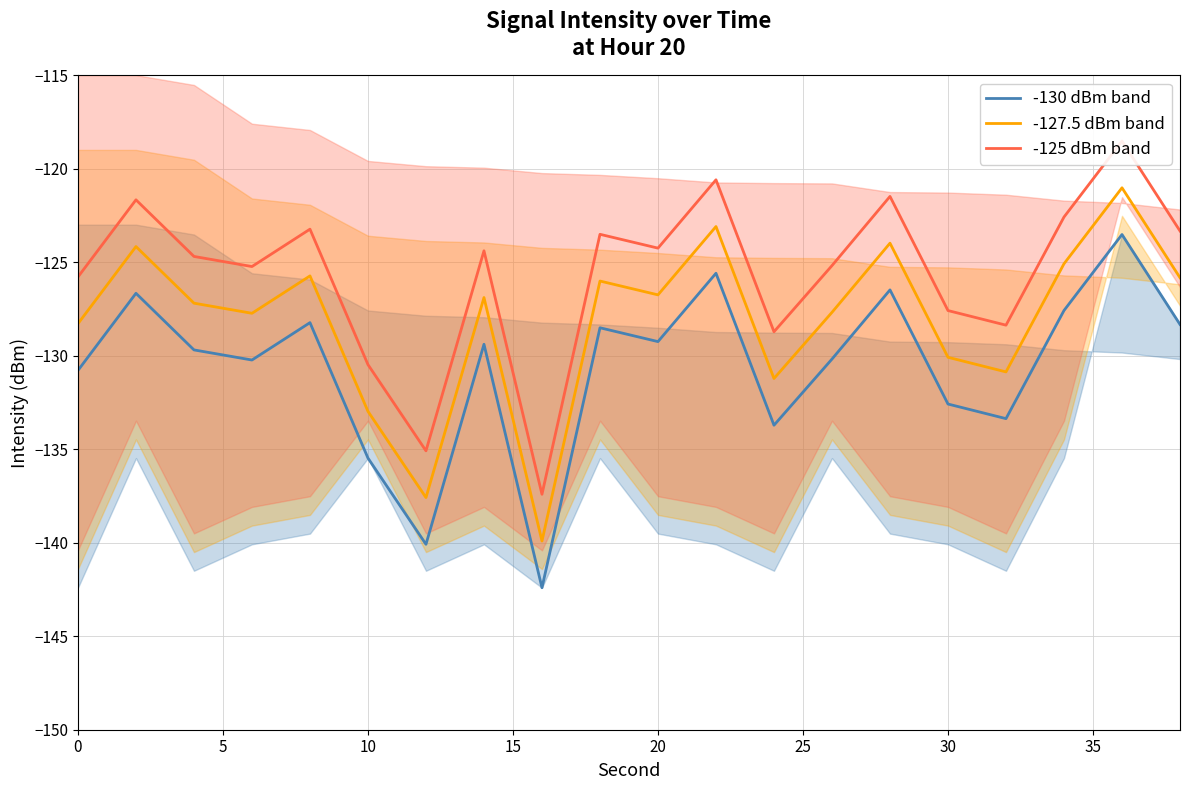

What is the highest value of the -127.5 dBm band series?

-121.0